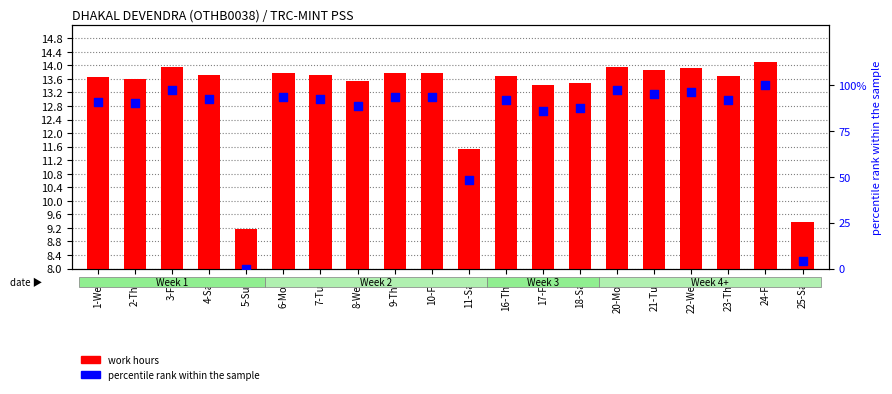

Is the value of work hours at 20-Mon greater than the value of percentile rank within the day at 23-Thu?

No